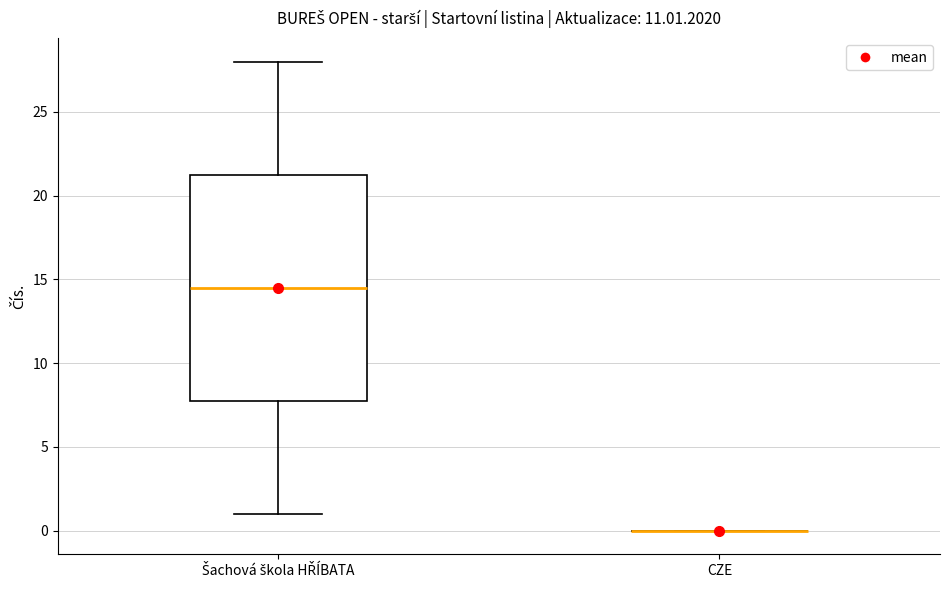

Comparing the boxes themselves (not the whiskers), which one is the tallest?

Šachová škola HŘÍBATA